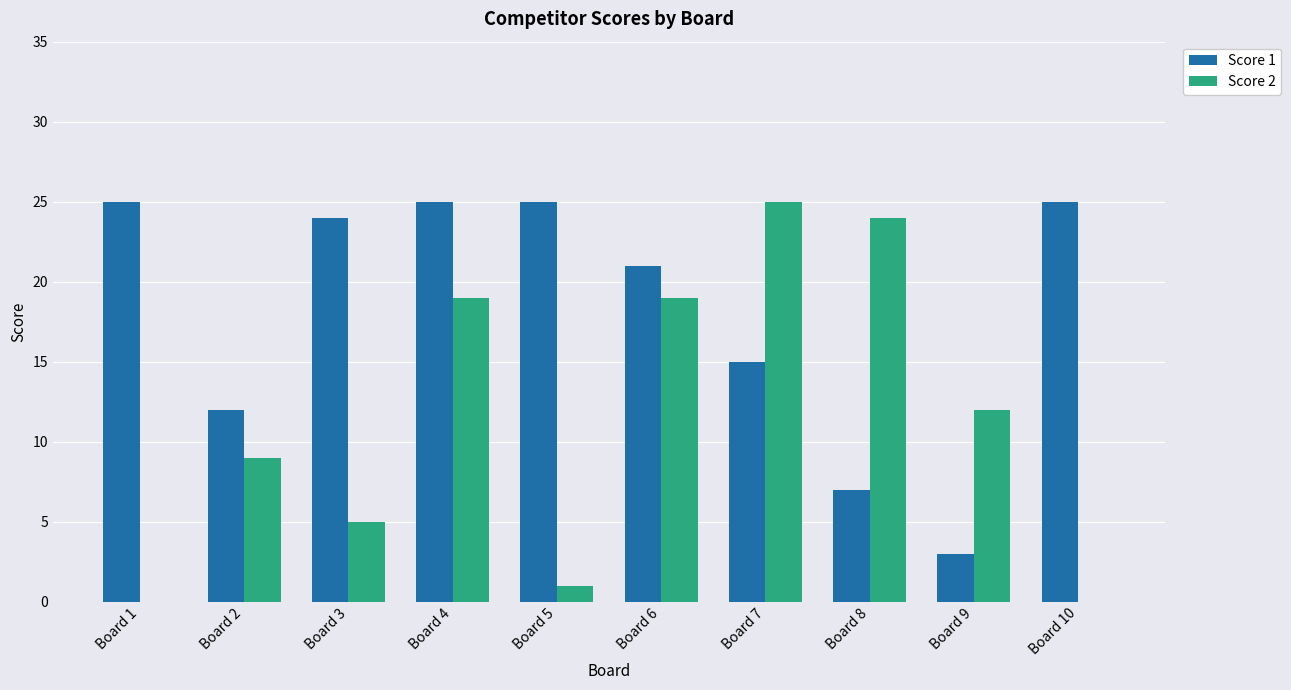

Are the bars grouped side by side (vs. stacked)?

Yes